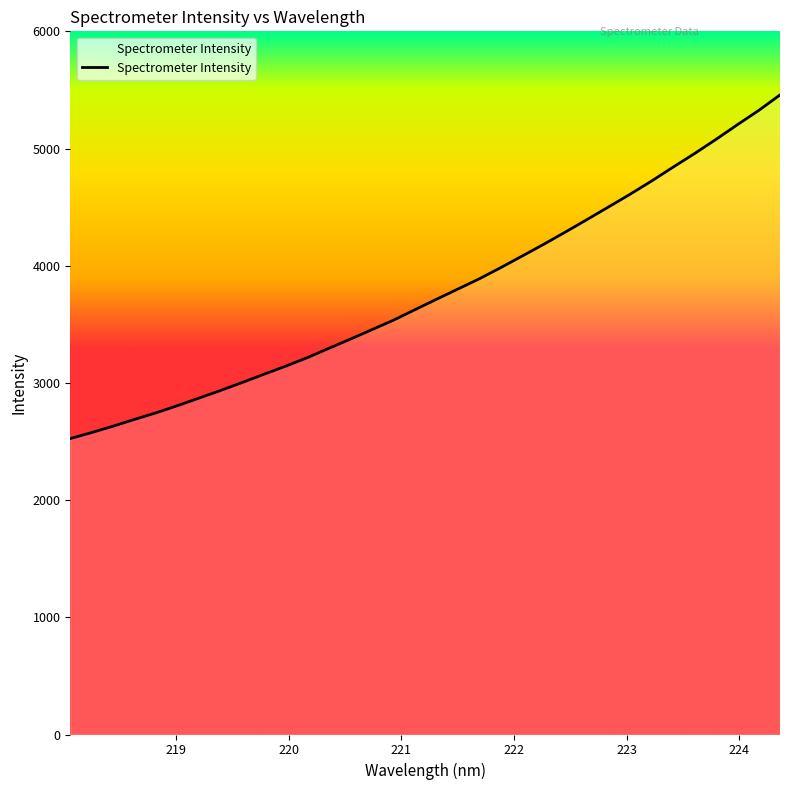

How many values are below 3712?

17